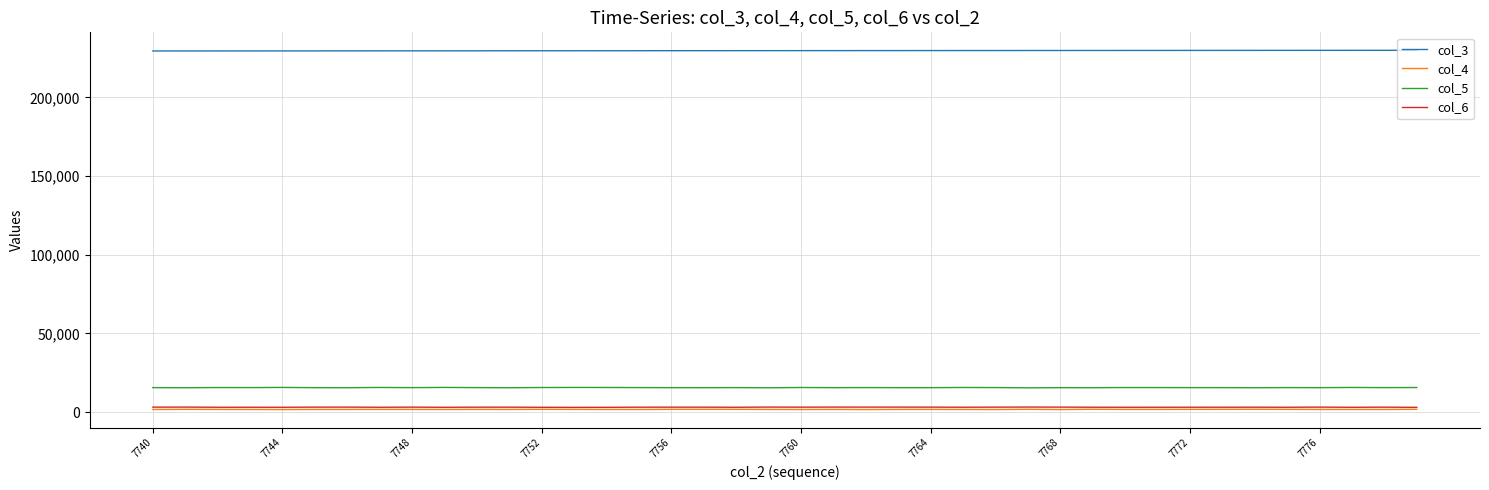

True or false: col_4 and col_3 cross at least once.

False